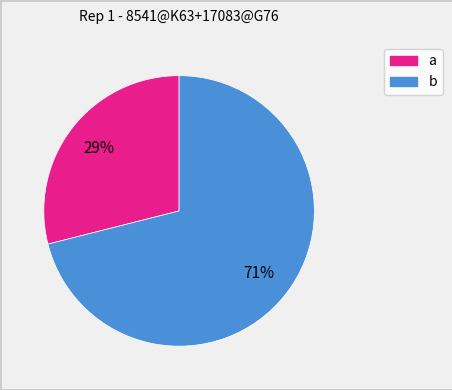

Between a and b, which is larger?

b